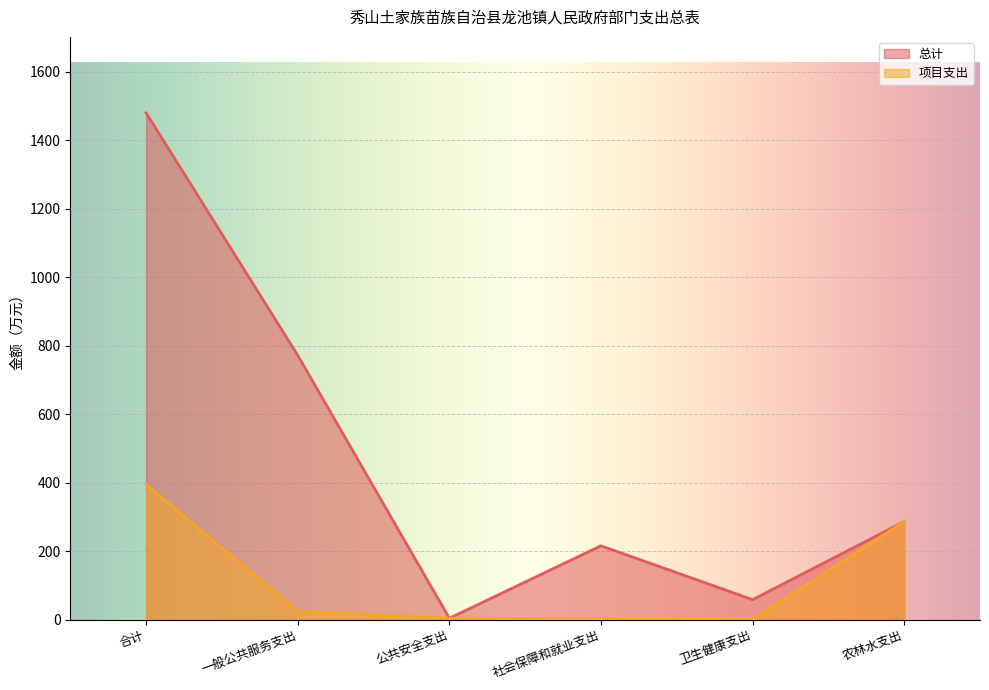

Is it true that 总计 equals 2248.7 at 合计?

False